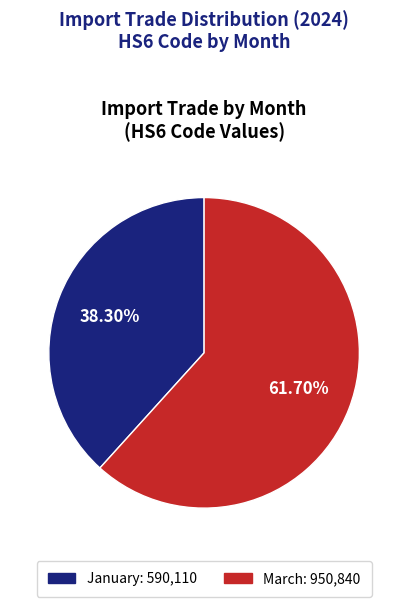

Which has a higher value, January: 590,110 or March: 950,840?

March: 950,840